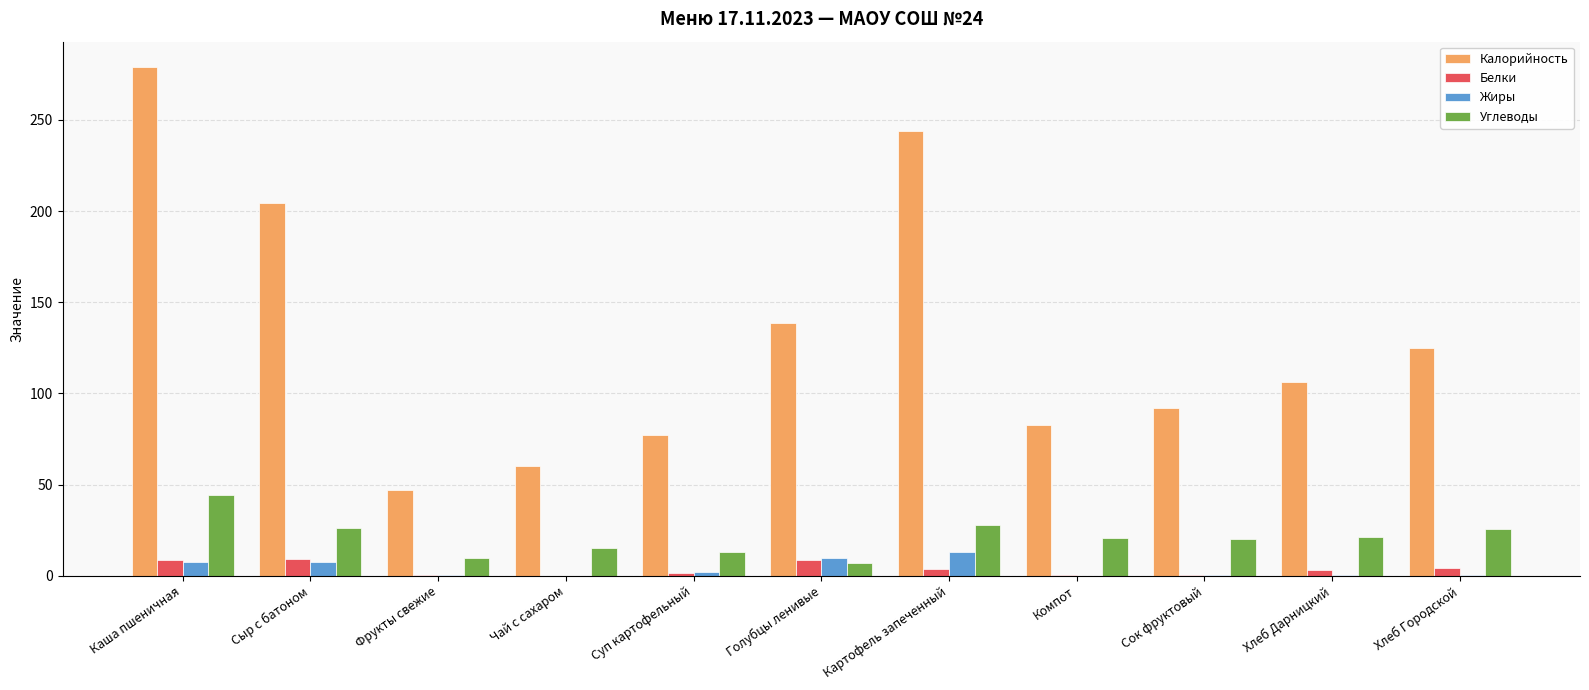

The Белки series shows 0.6 at Сок фруктовый. True or false?

True